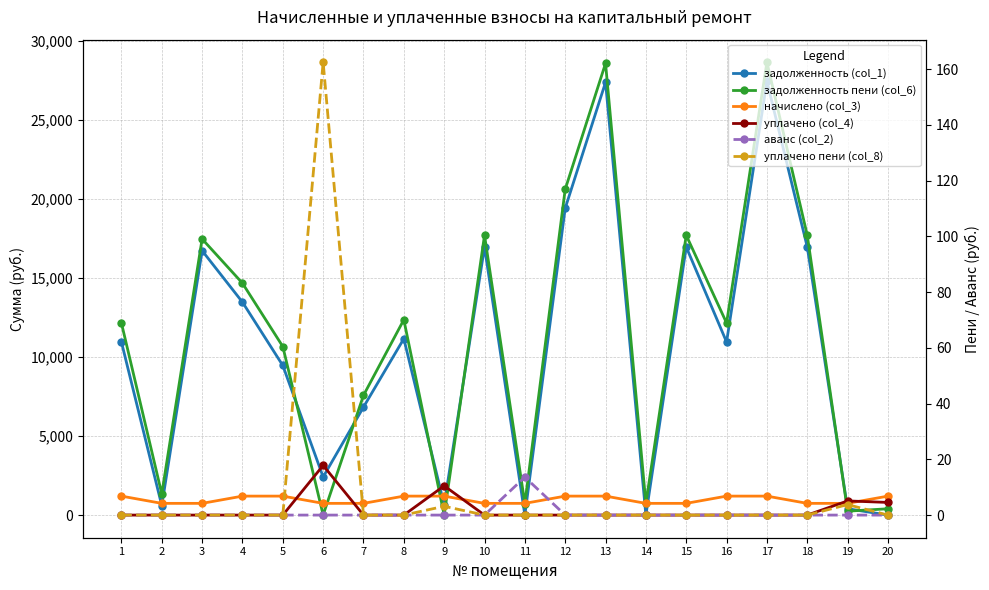

What is the difference between the maximum and minimum values in the аванс (col_2) series?

13.6